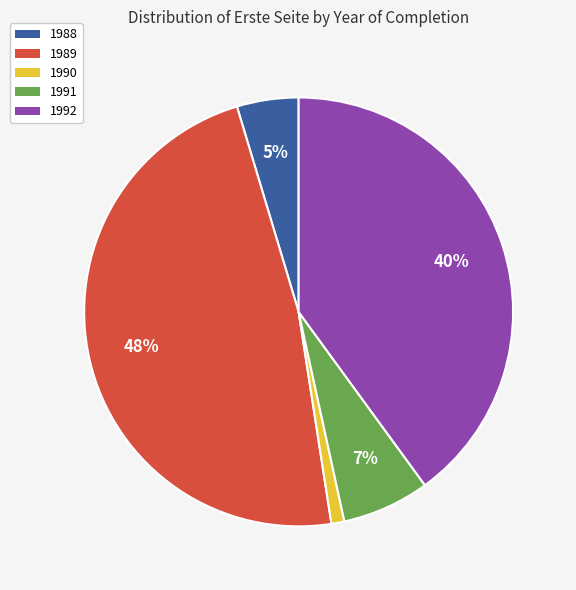

To the nearest percent, what portion does 1992 represent?

40%